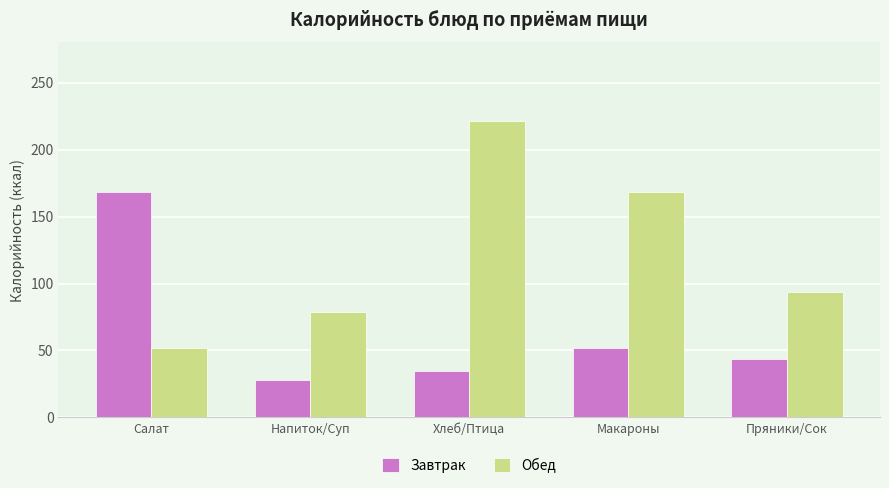

What is the spread (max minus min) of values at Салат?

116